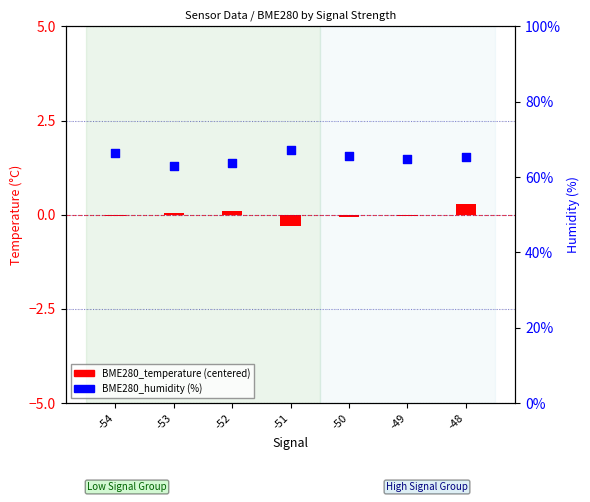

What are all the series names shown in the legend?

BME280_temperature (centered), BME280_humidity (%)